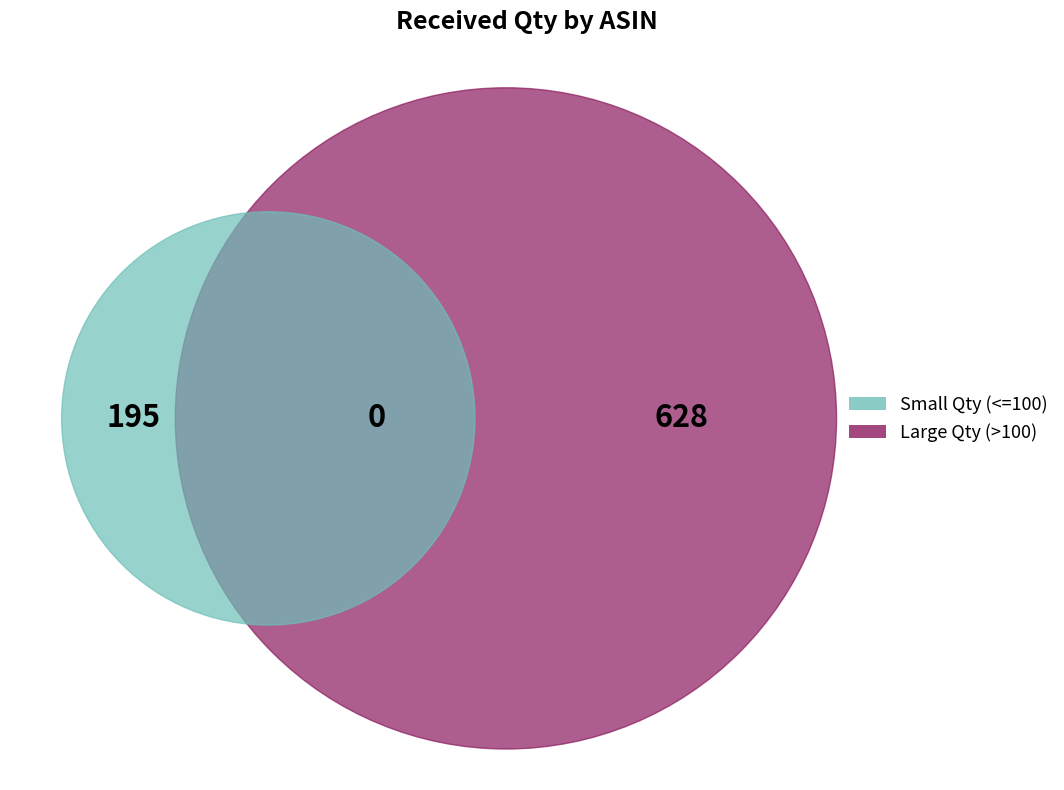

To the nearest percent, what is the average slice percentage?

17%